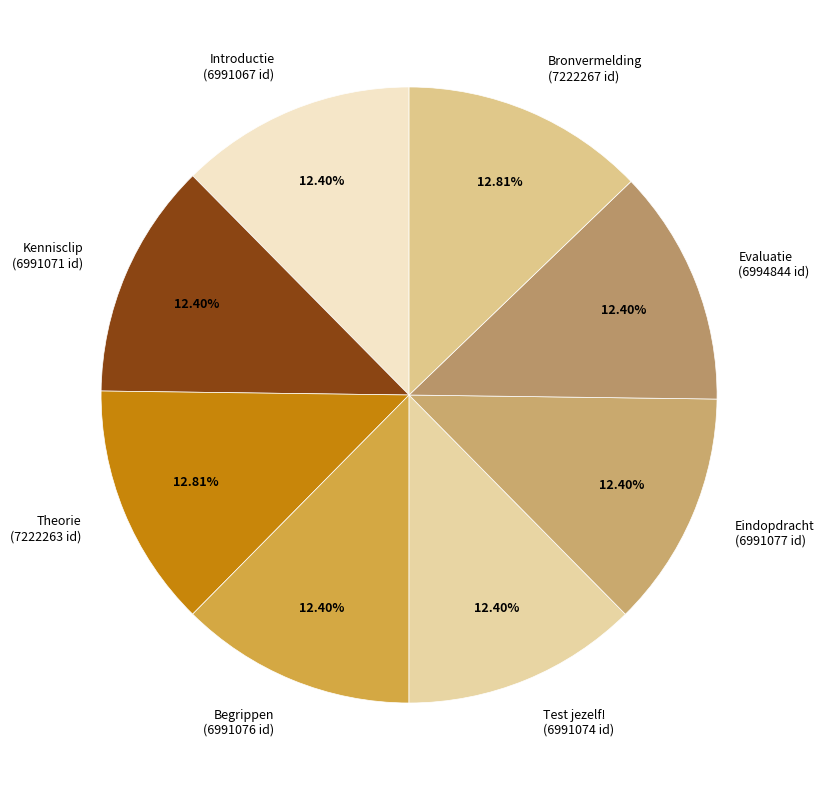

What is the ratio of the value at Evaluatie (6994844 id) to the value at Begrippen (6991076 id)?

1.0